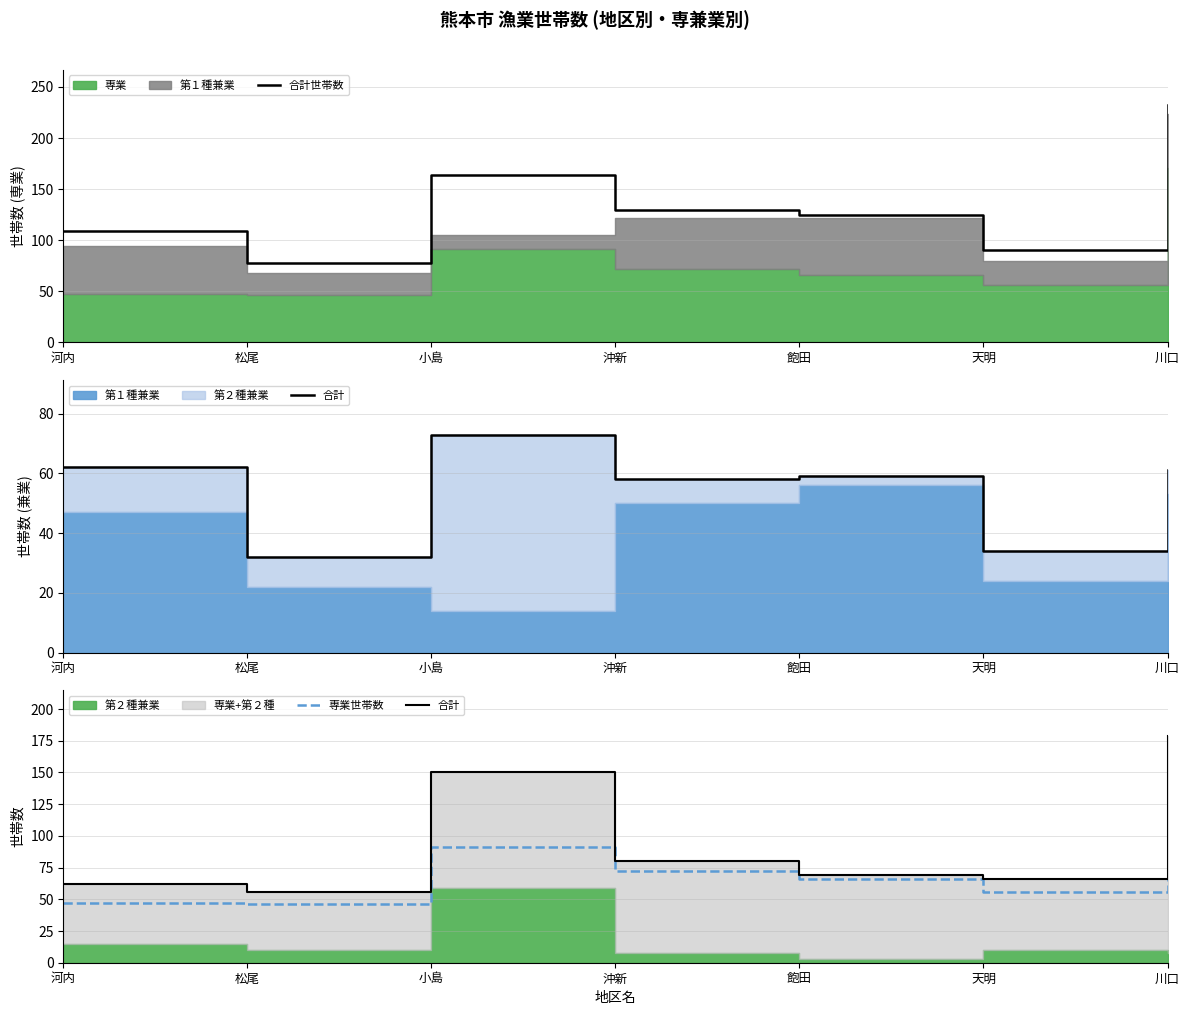

Between 小島 and 飽田, which series saw the biggest shift?

合計